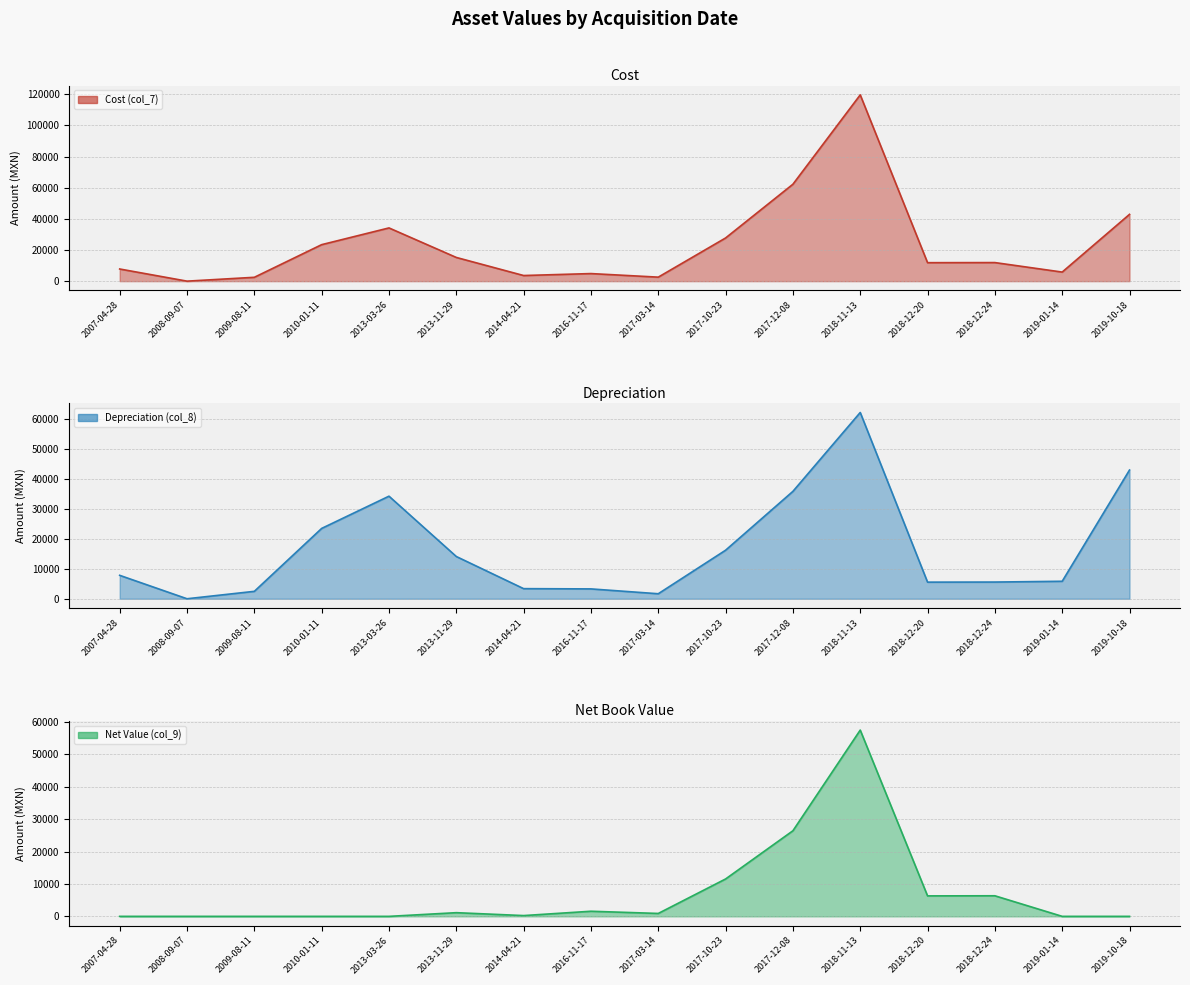

What is the value of the Cost (col_7) (line) point at the 11th from the left?

62202.8